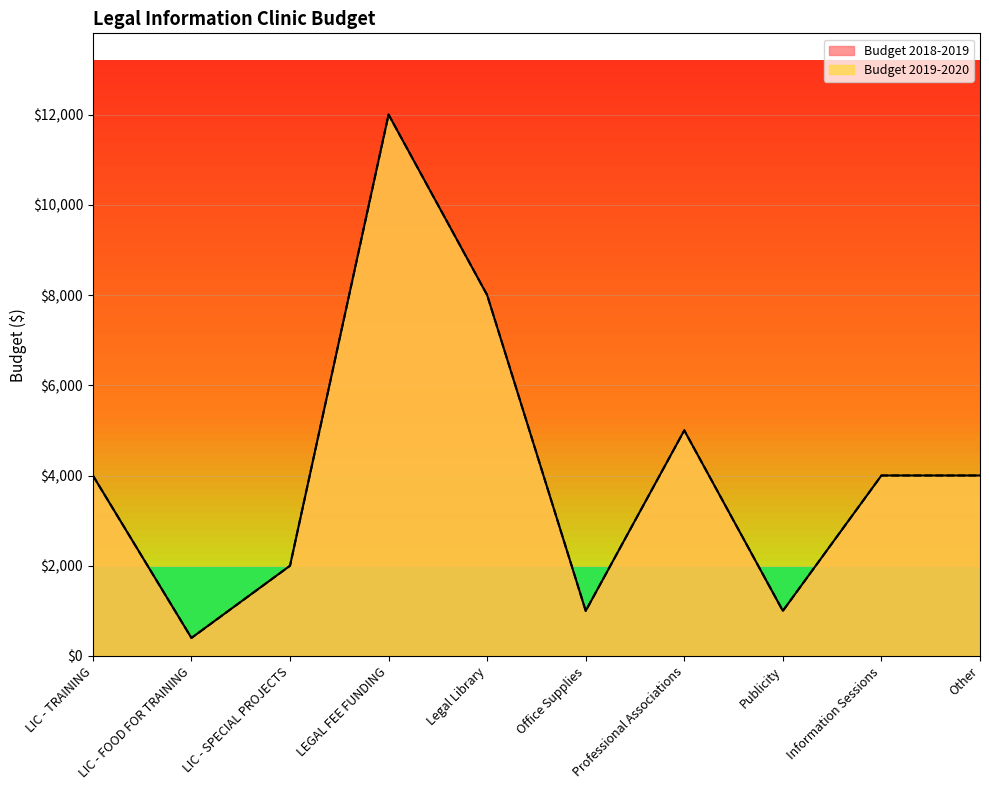

True or false: Budget 2018-2019 has a value of 10606 at Legal Library.

False